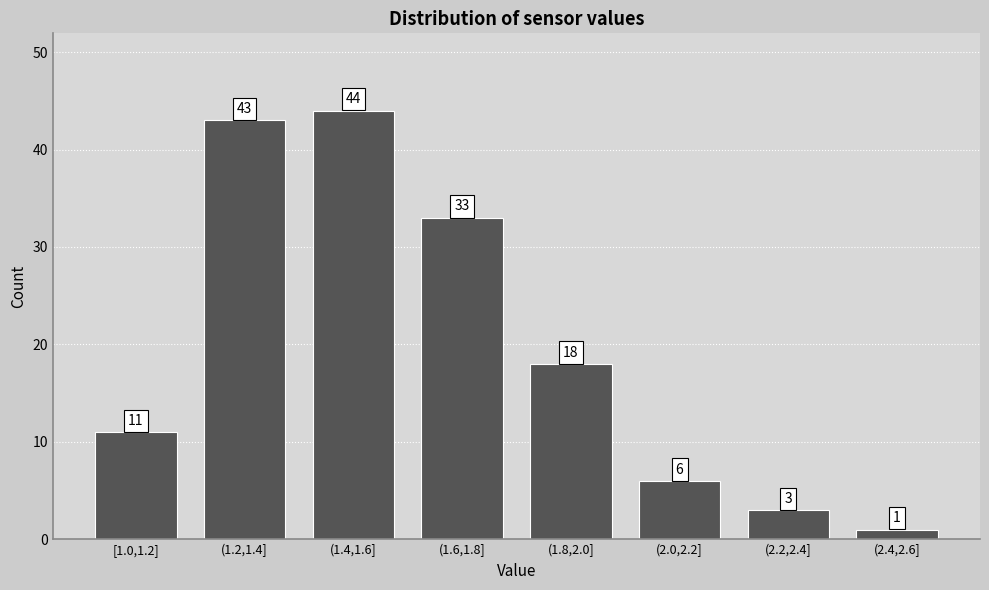

Reading right to left, extract all data points from this chart.

(2.4,2.6]=1	(2.2,2.4]=3	(2.0,2.2]=6	(1.8,2.0]=18	(1.6,1.8]=33	(1.4,1.6]=44	(1.2,1.4]=43	[1.0,1.2]=11